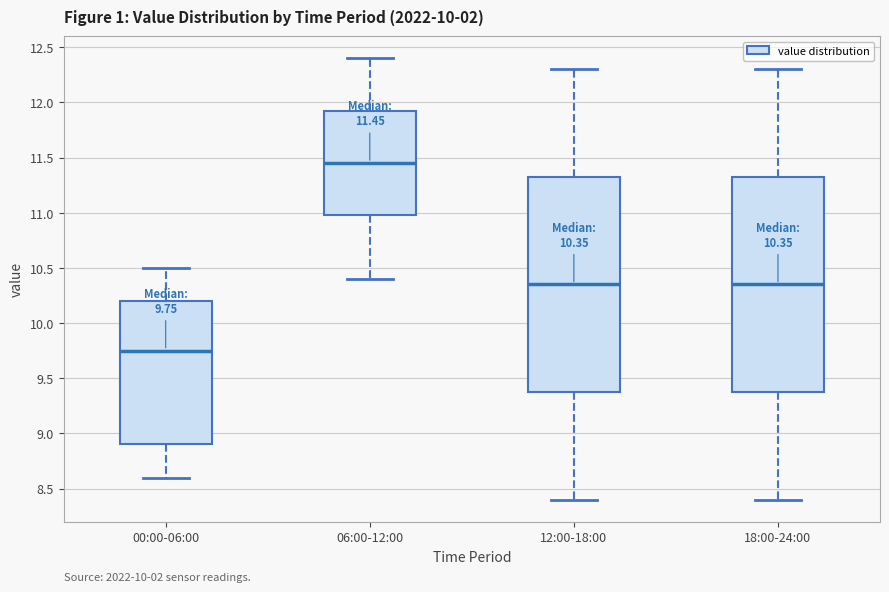

Which box's median line is the highest?

06:00-12:00